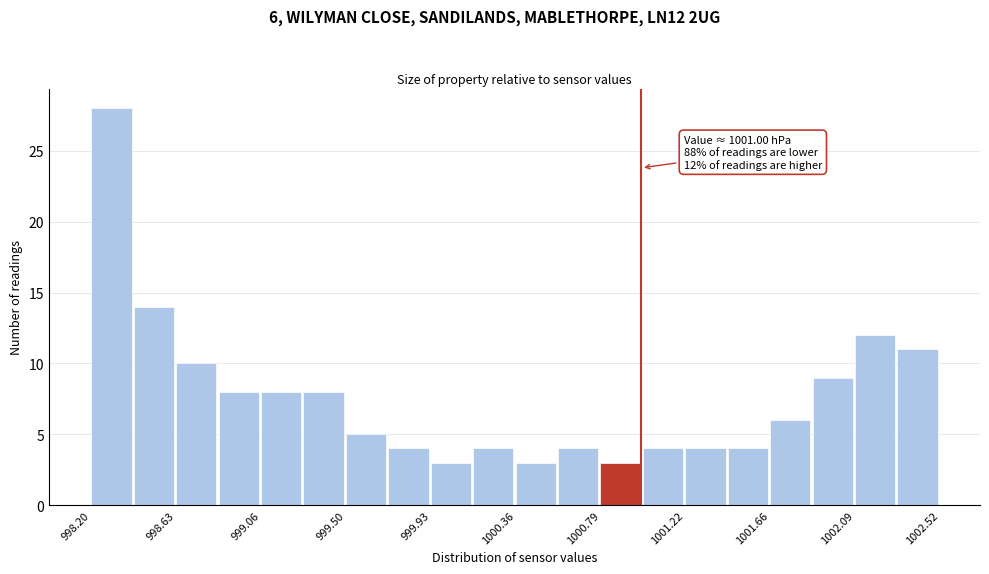

Over which range of the x-axis is the bar tallest?

998.20 to 998.40